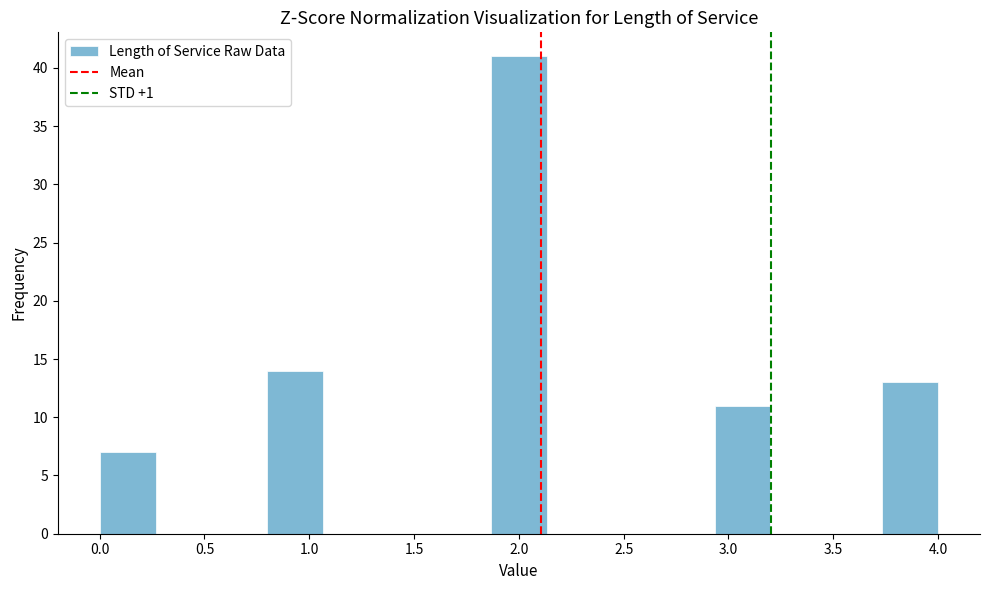

What is the height of the bar covering 1.85 to 2.15 on the x-axis? Neither the bar edges nor the heights are printed on the chart, so give them approximately, as read against the axes.

41